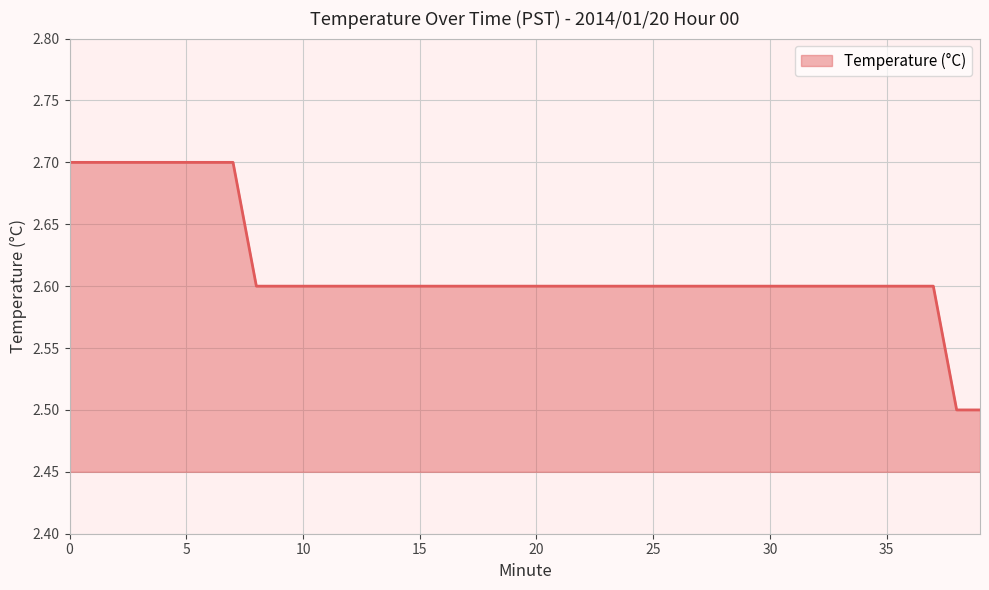

What is the minimum value shown in the chart?

2.5